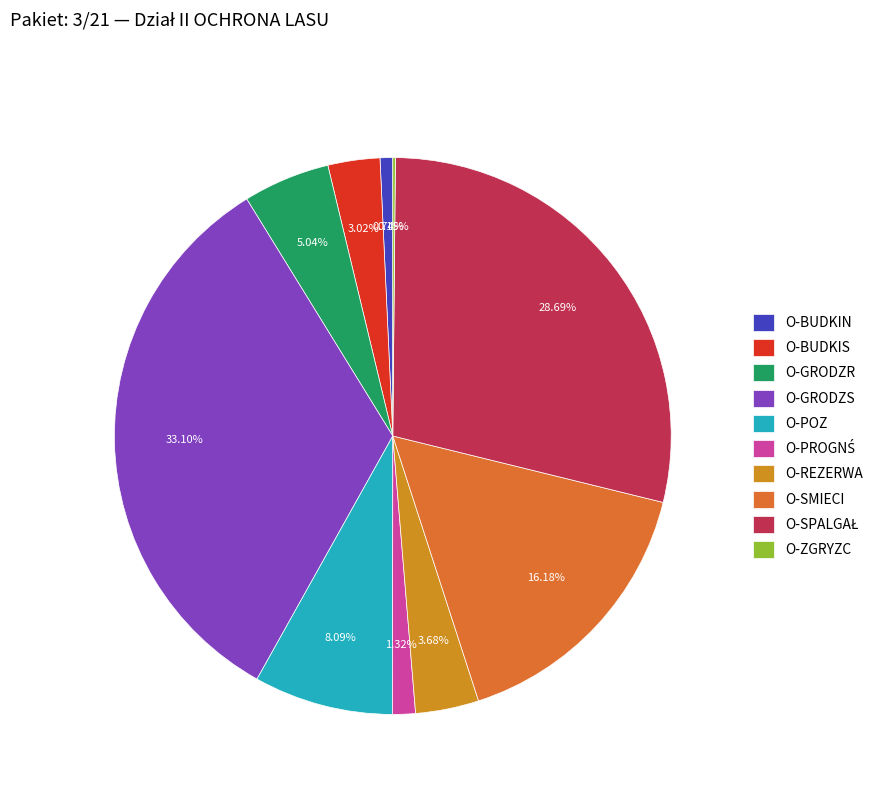

Which slice is the largest?

O-GRODZS